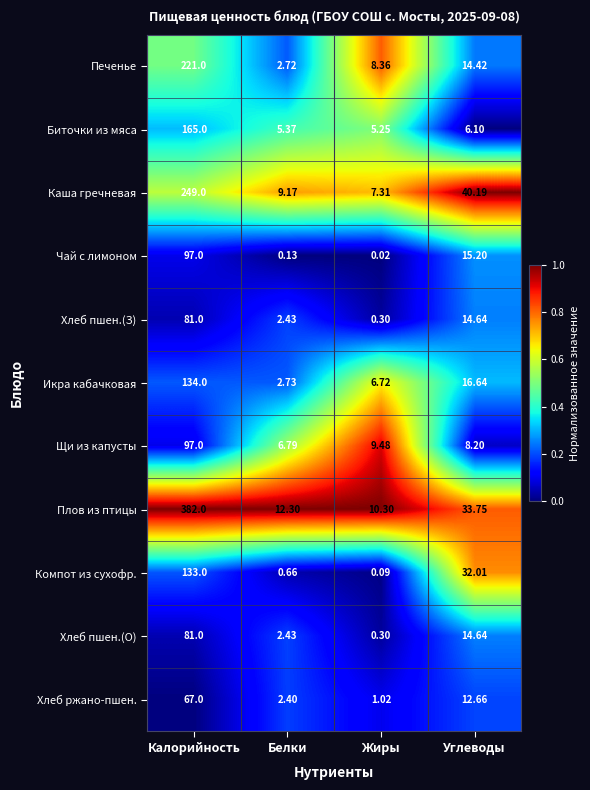

List the labels in order of Плов из птицы value, smallest first.

Жиры, Белки, Углеводы, Калорийность